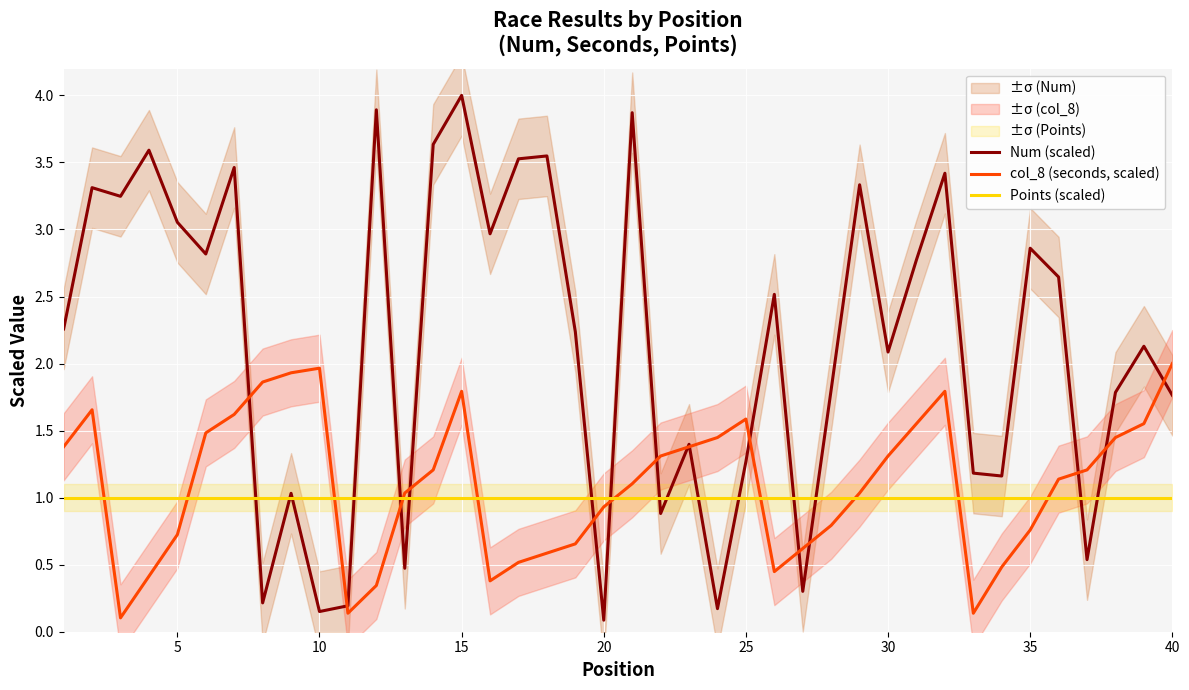

Reading left to right, extract all data points from this chart.

Num (scaled): 2.3	3.3	3.2	3.6	3.1	2.8	3.5	0.2	1.0	0.2	0.2	3.9	0.5	3.6	4.0	3.0	3.5	3.5	2.2	0.1	3.9	0.9	1.4	0.2	1.3	2.5	0.3	1.8	3.3	2.1	2.8	3.4	1.2	1.2	2.9	2.6	0.5	1.8	2.1	1.8
col_8 (seconds, scaled): 1.4	1.7	0.1	0.4	0.7	1.5	1.6	1.9	1.9	2.0	0.1	0.3	1.0	1.2	1.8	0.4	0.5	0.6	0.7	0.9	1.1	1.3	1.4	1.4	1.6	0.4	0.6	0.8	1.0	1.3	1.6	1.8	0.1	0.5	0.8	1.1	1.2	1.4	1.6	2.0
Points (scaled): 1.0	1.0	1.0	1.0	1.0	1.0	1.0	1.0	1.0	1.0	1.0	1.0	1.0	1.0	1.0	1.0	1.0	1.0	1.0	1.0	1.0	1.0	1.0	1.0	1.0	1.0	1.0	1.0	1.0	1.0	1.0	1.0	1.0	1.0	1.0	1.0	1.0	1.0	1.0	1.0